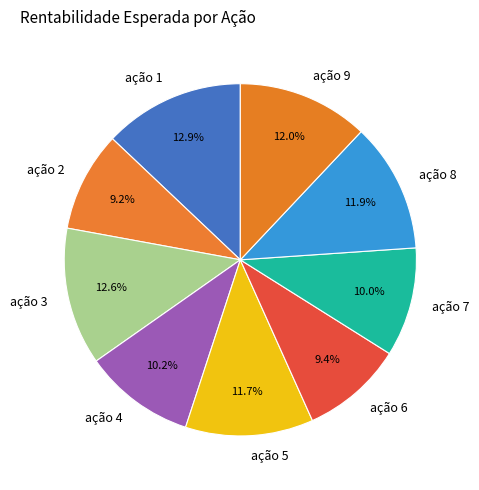

What percentage is NOT represented by ação 8?

88.1%